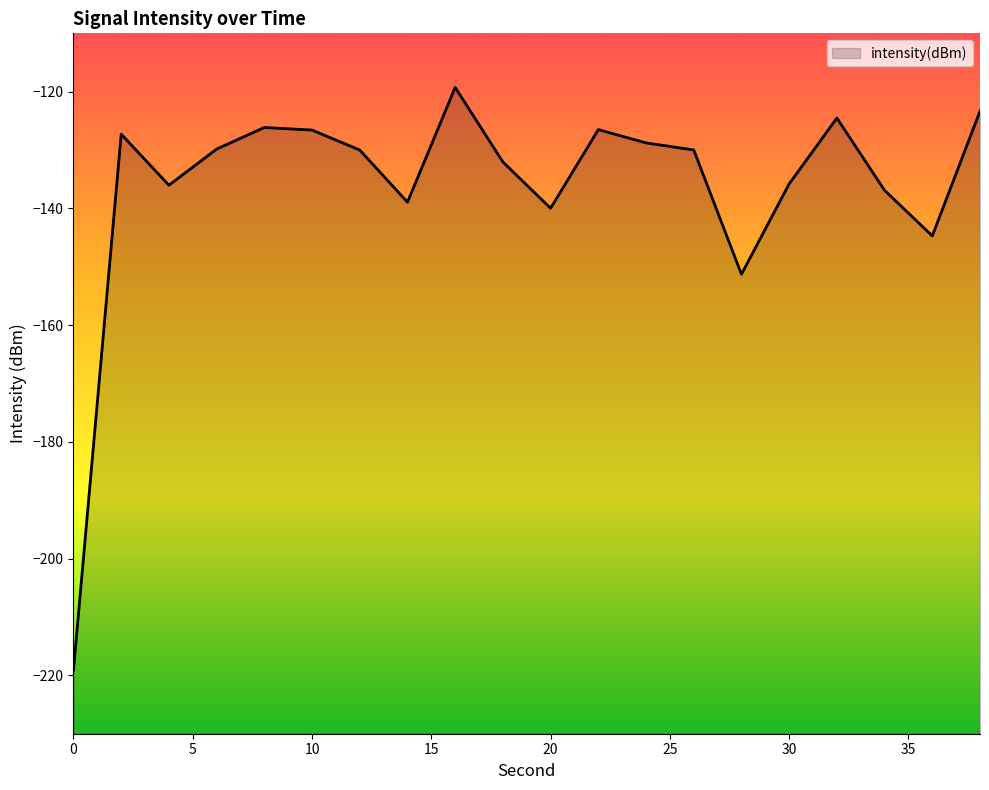

Read the value at 34.

-136.9